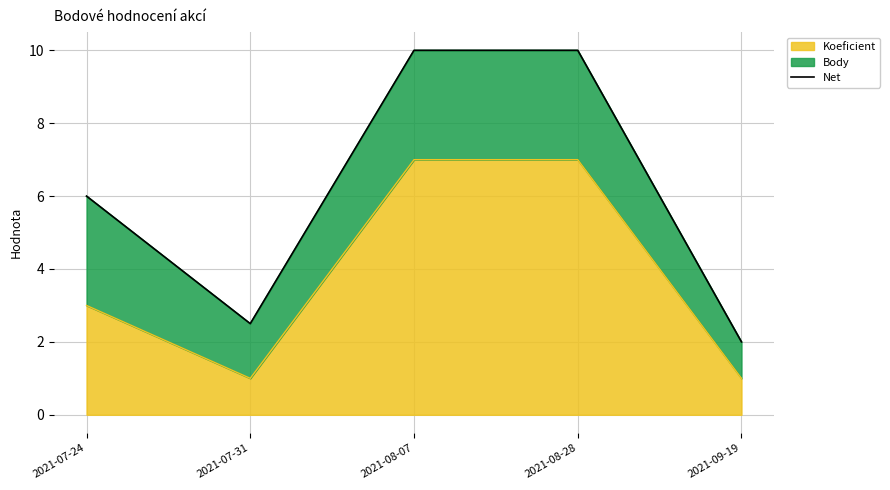

What is the label of the 2nd point from the left?

2021-07-31